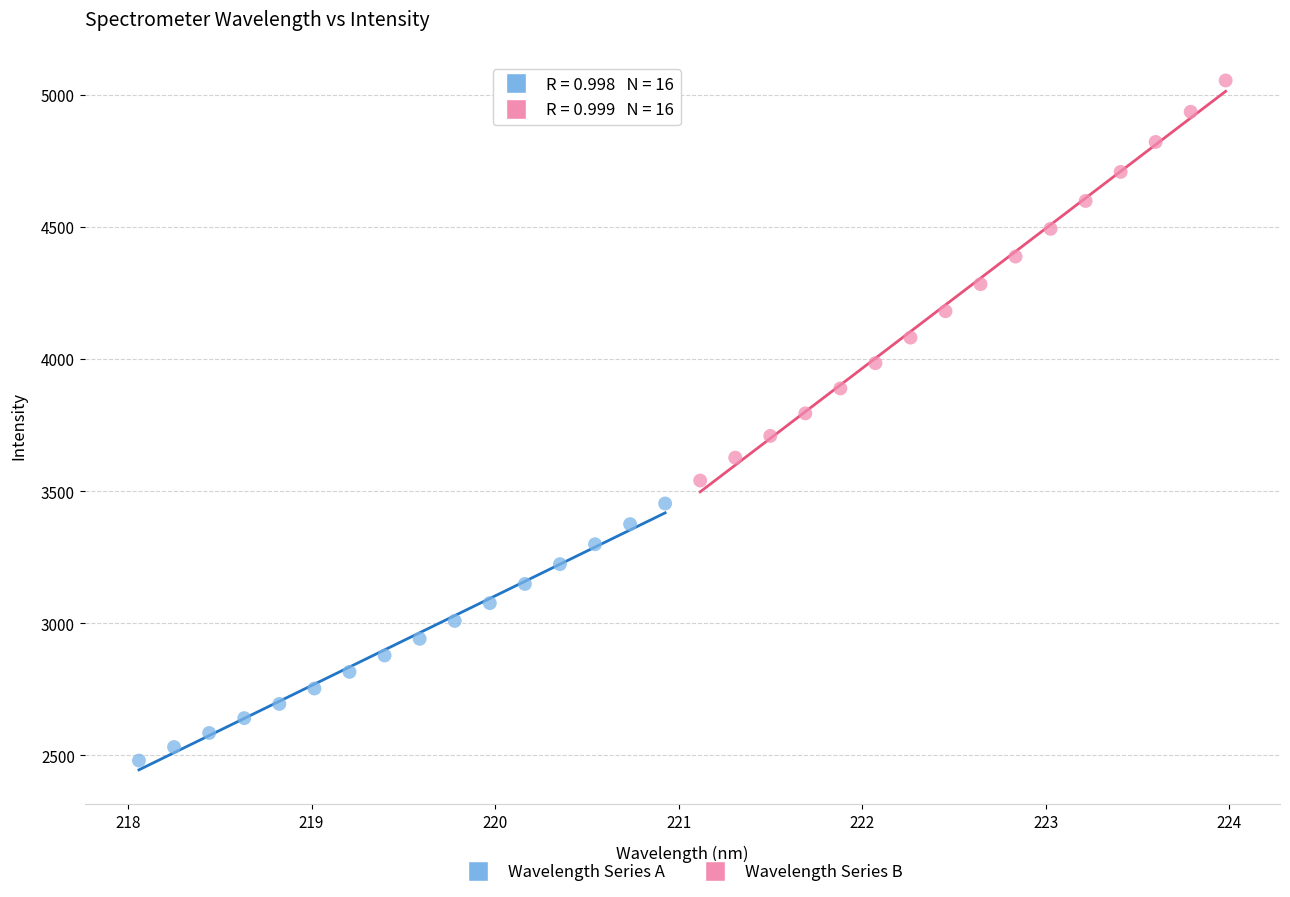

Which series has the largest Y range (max minus min)?

Wavelength Series B